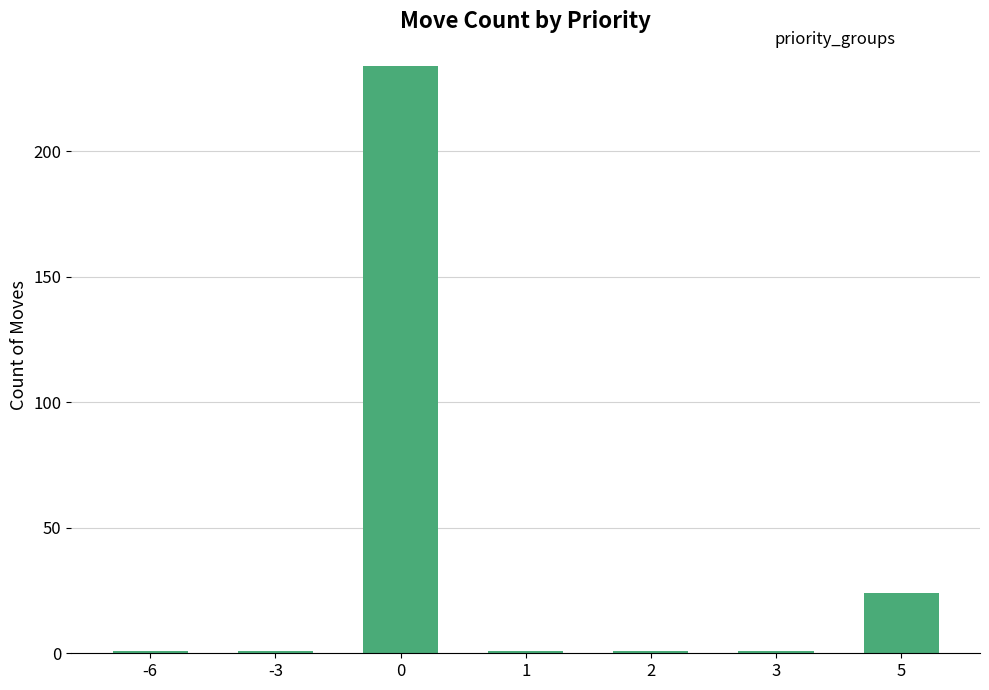

What is the difference between the values at 5 and 2?

23